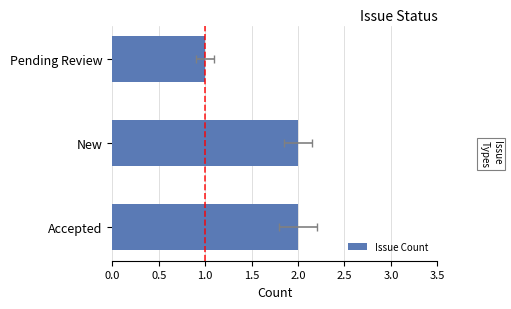

The chart shows a value of 2 at New. True or false?

True